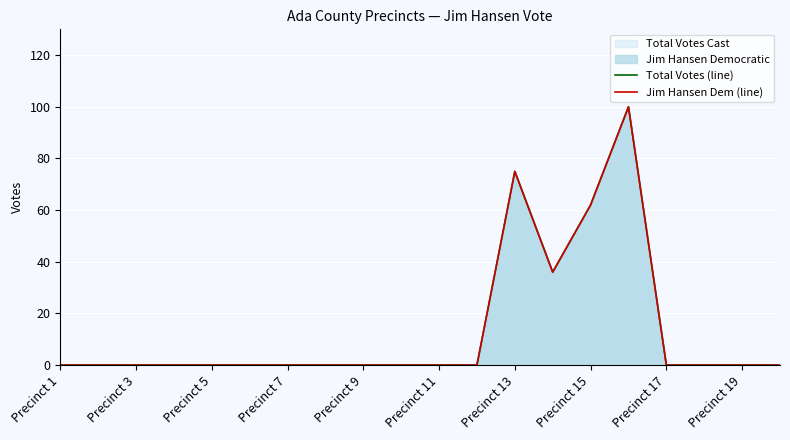

How many values in the Total Votes (line) series exceed 0?

4